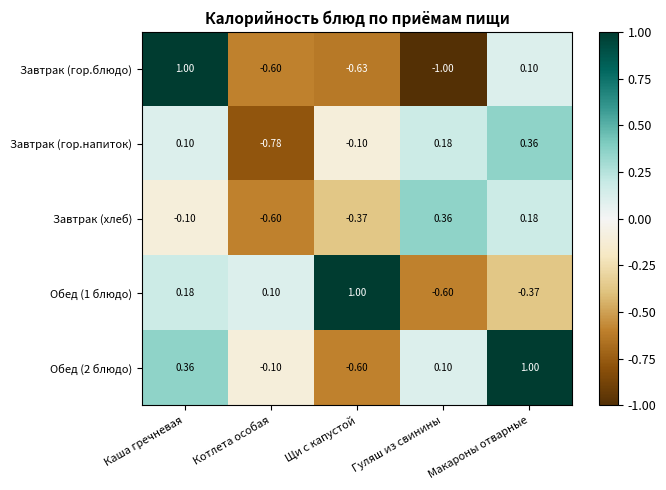

Count the number of categories in the chart.

5